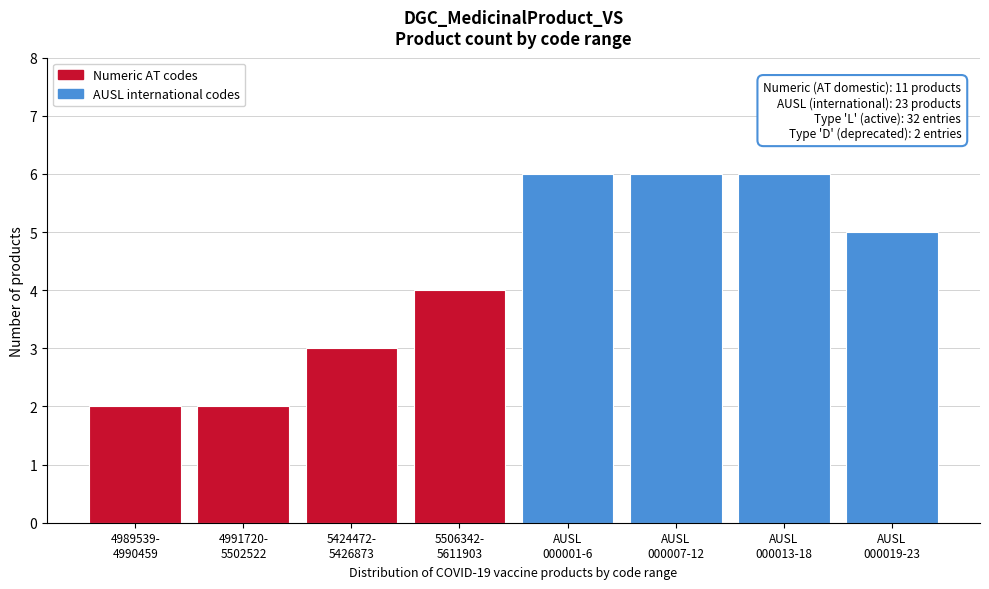

Reading right to left, transcribe all the data shown in this chart.

5	6	6	6	4	3	2	2